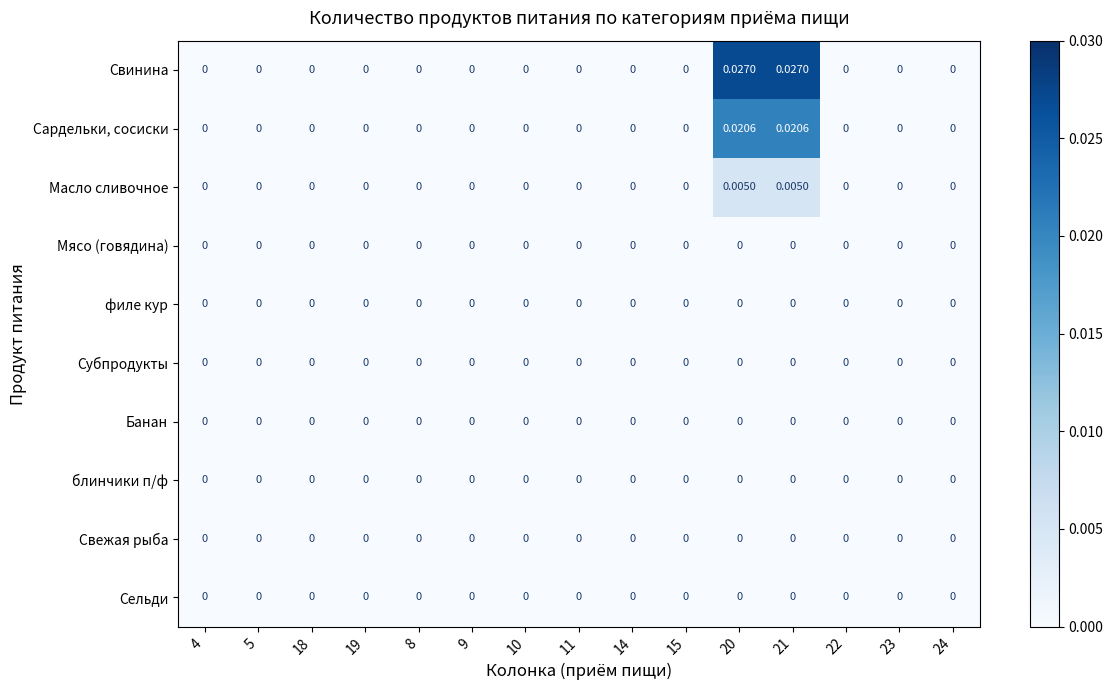

Which series has the largest range (max minus min)?

Свинина